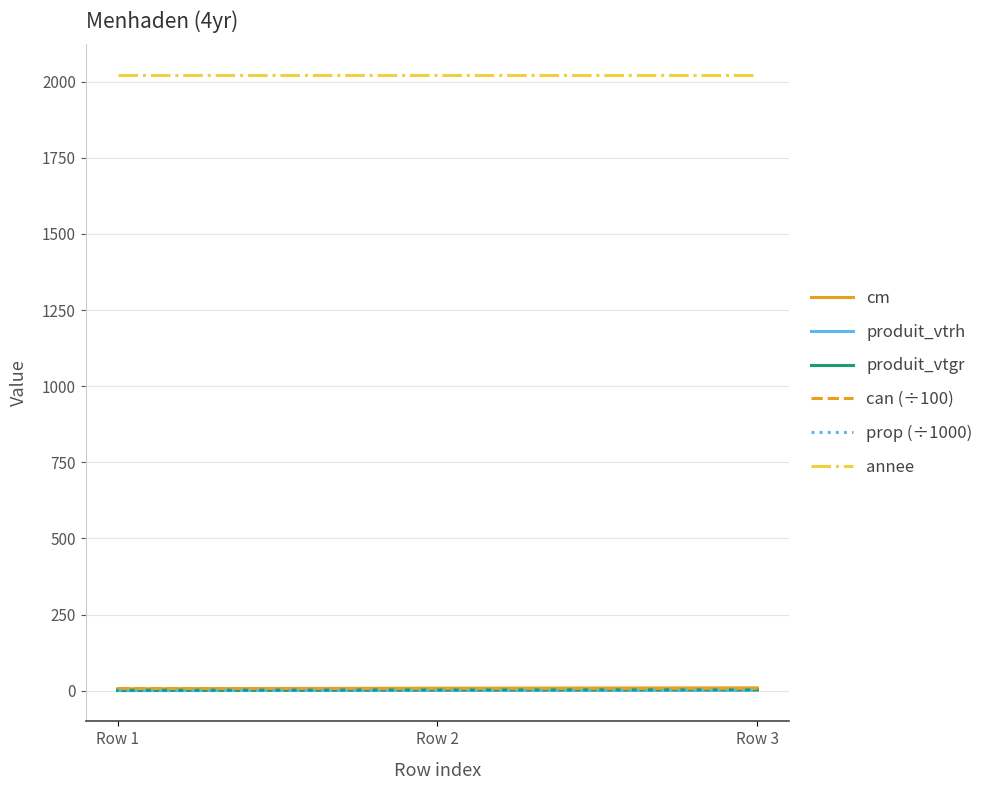

What is the minimum value for produit_vtgr?

0.9